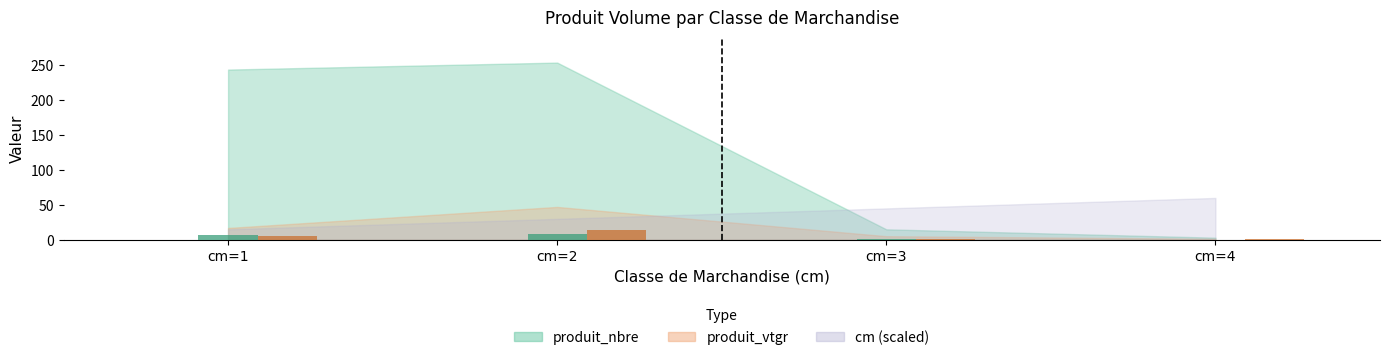

What is the value of the produit_nbre bar at the 3rd from the left?

15.0